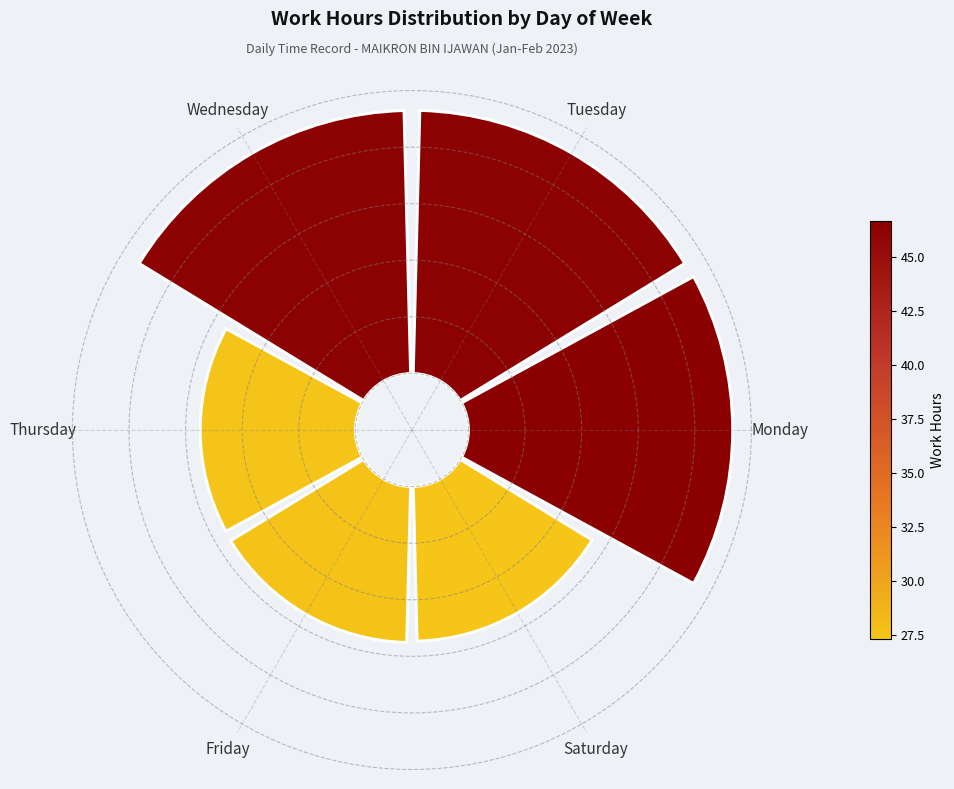

The Monday slice represents 14% of the pie. True or false?

False